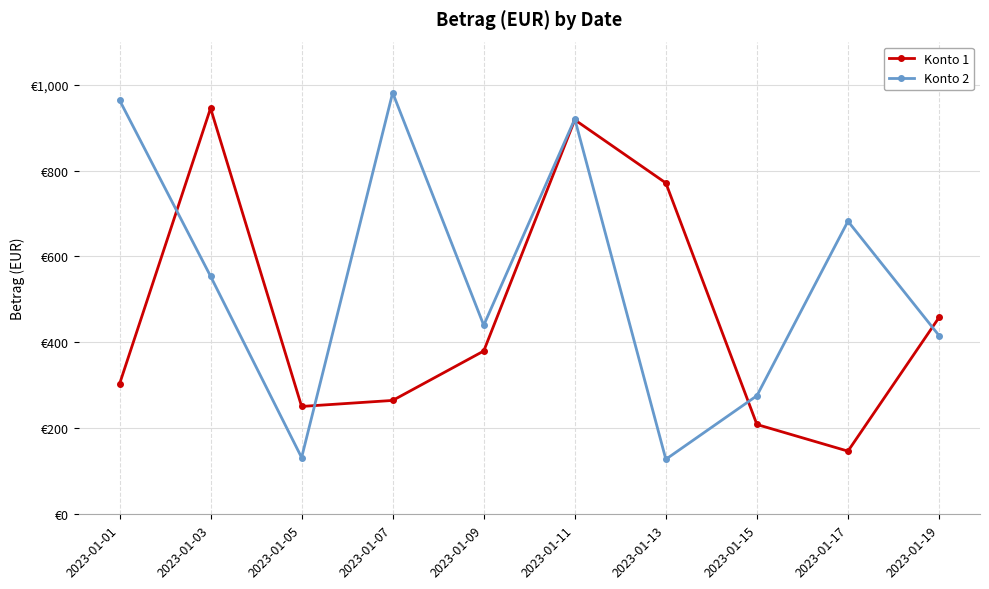

What are all the series names shown in the legend?

Konto 1, Konto 2